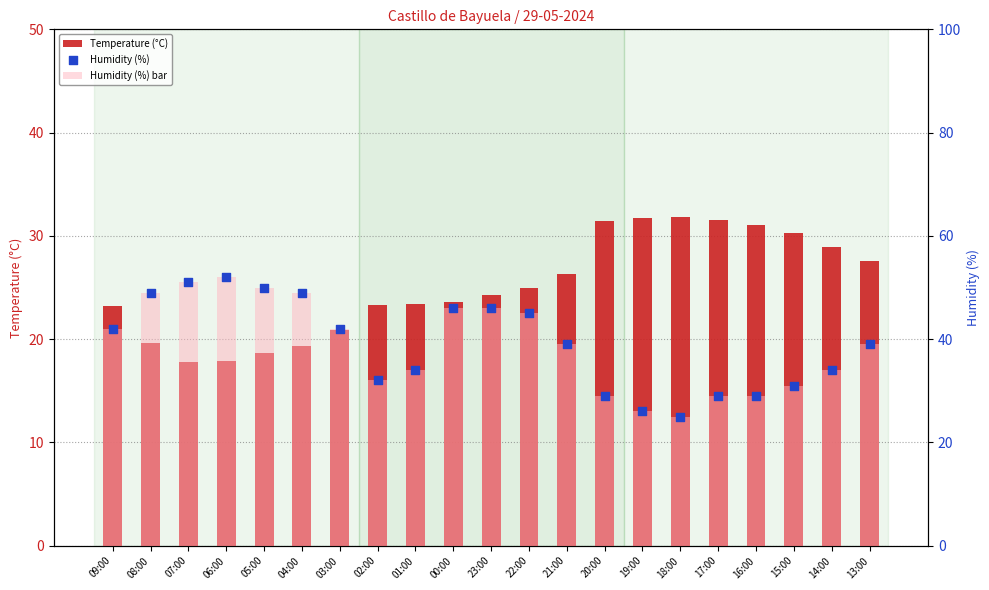

Which series has the largest total across all categories?

Humidity (%) bar